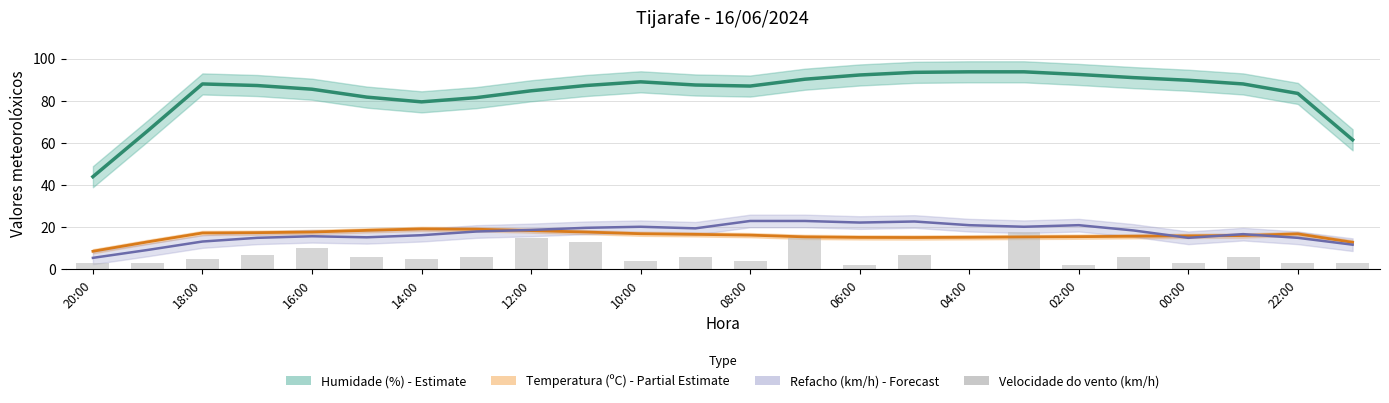

Is it true that the value at 18:00 is 5?

False